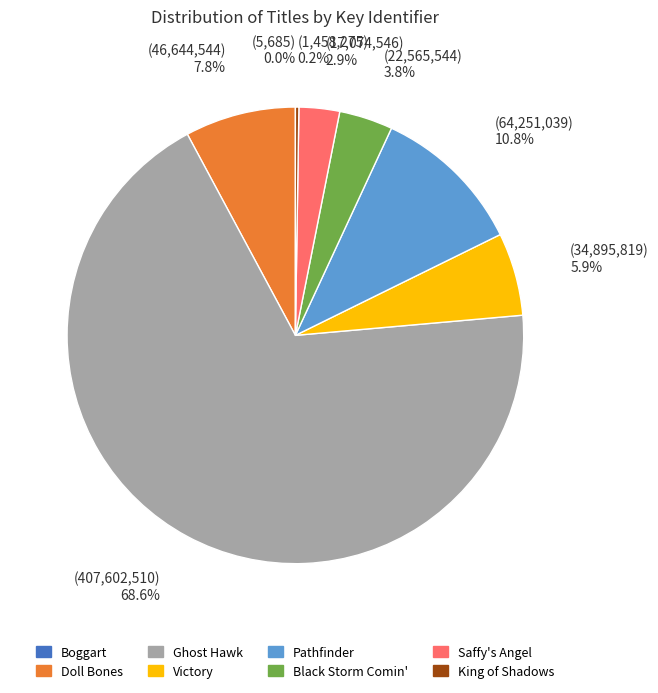

True or false: Doll Bones accounts for 15% of the total.

False